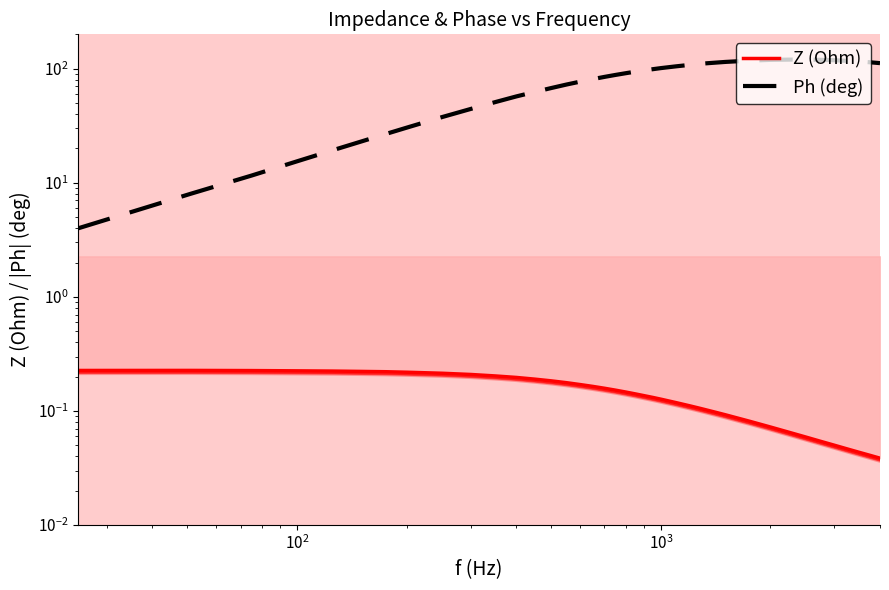

What is the value of the Z (Ohm) point at the 14th from the left?

0.2